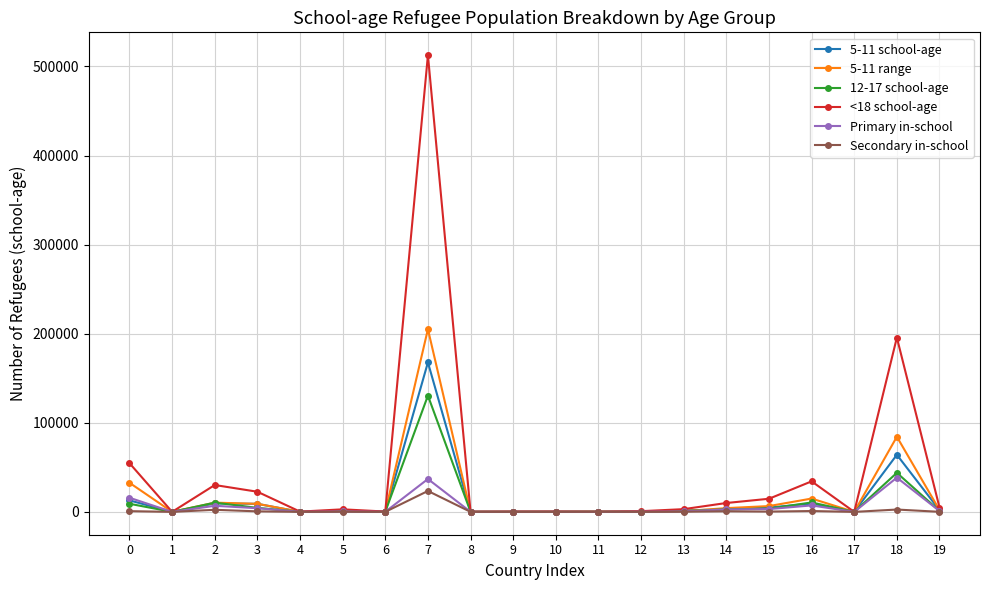

Which series has the largest range (max minus min)?

<18 school-age